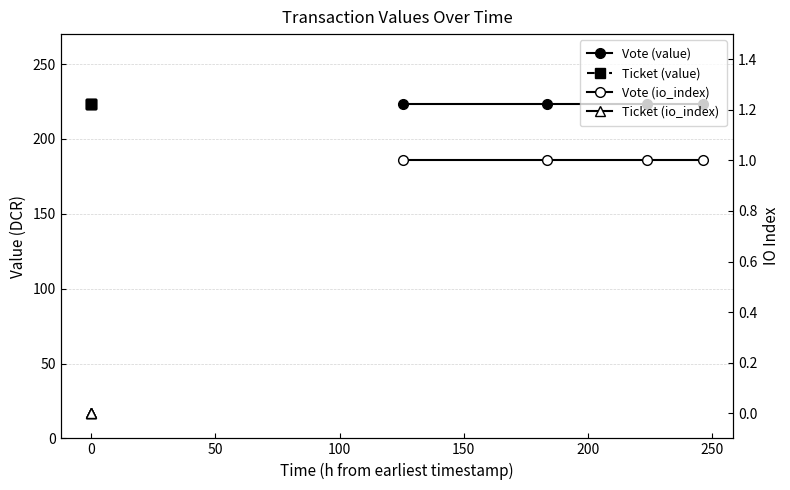

What is the label of the 3rd point from the left?

50